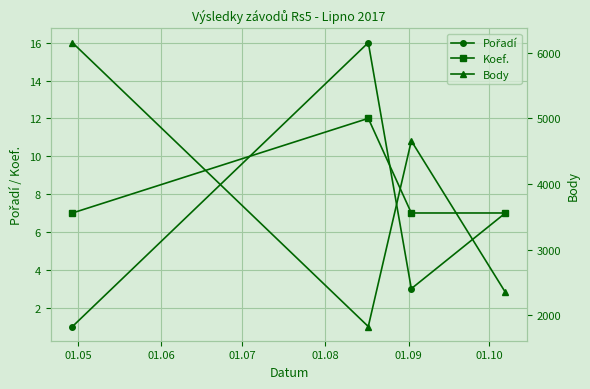

What is the value of the Koef. point at the 4th from the left?

7